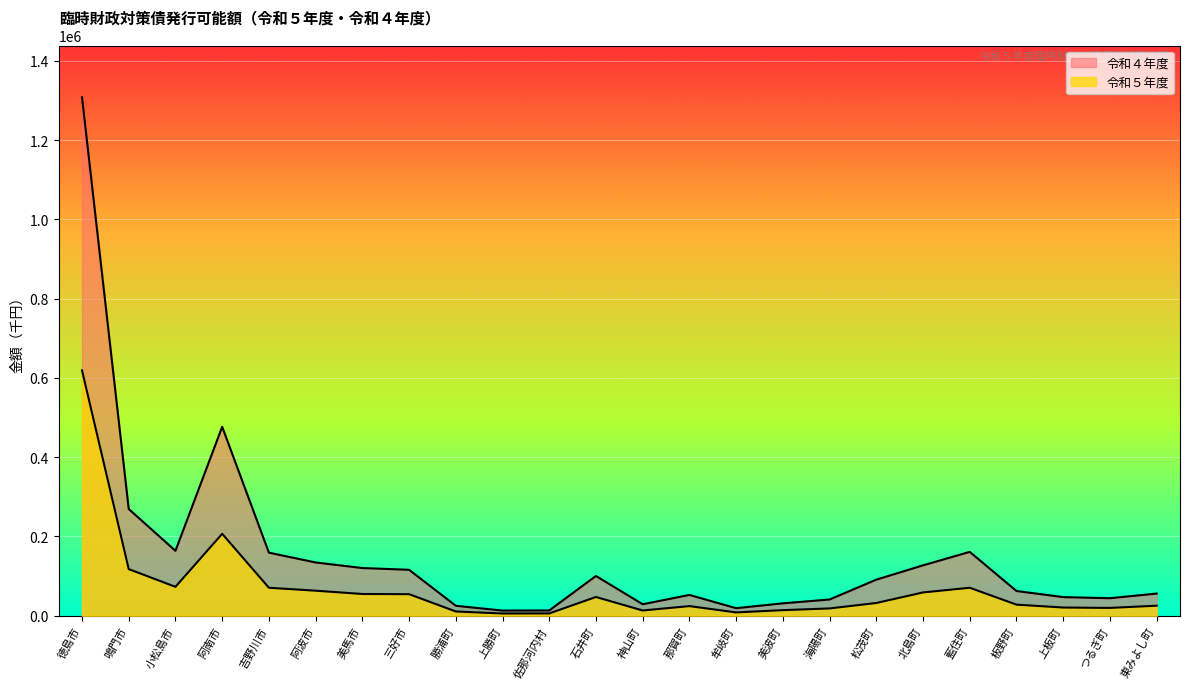

The 令和４年度 series shows 49936 at 美波町. True or false?

False